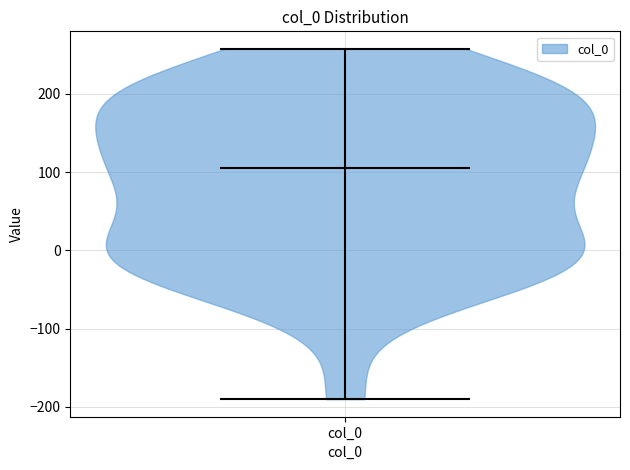

Where does the median line of the violin for col_0 sit on the y-axis? The values are not printed on the chart, so give them approximately, as read against the axis.

110